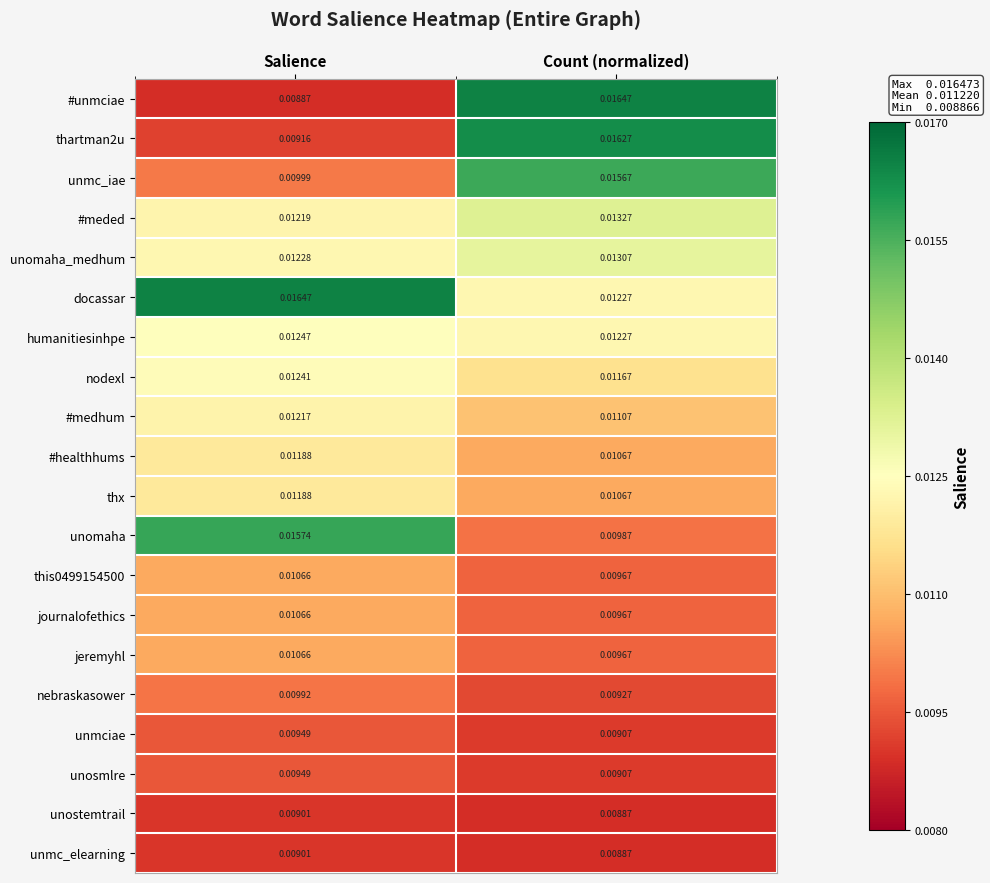

Which series has the widest spread of values?

#unmciae